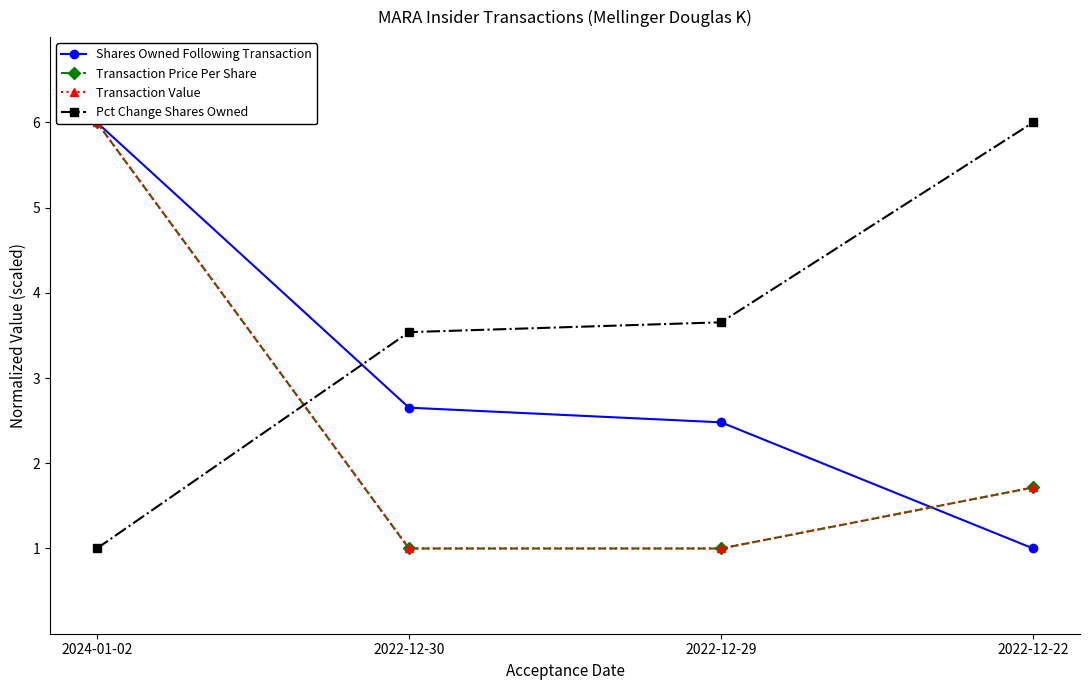

What is the difference between the maximum and minimum values in the Shares Owned Following Transaction series?

5.0